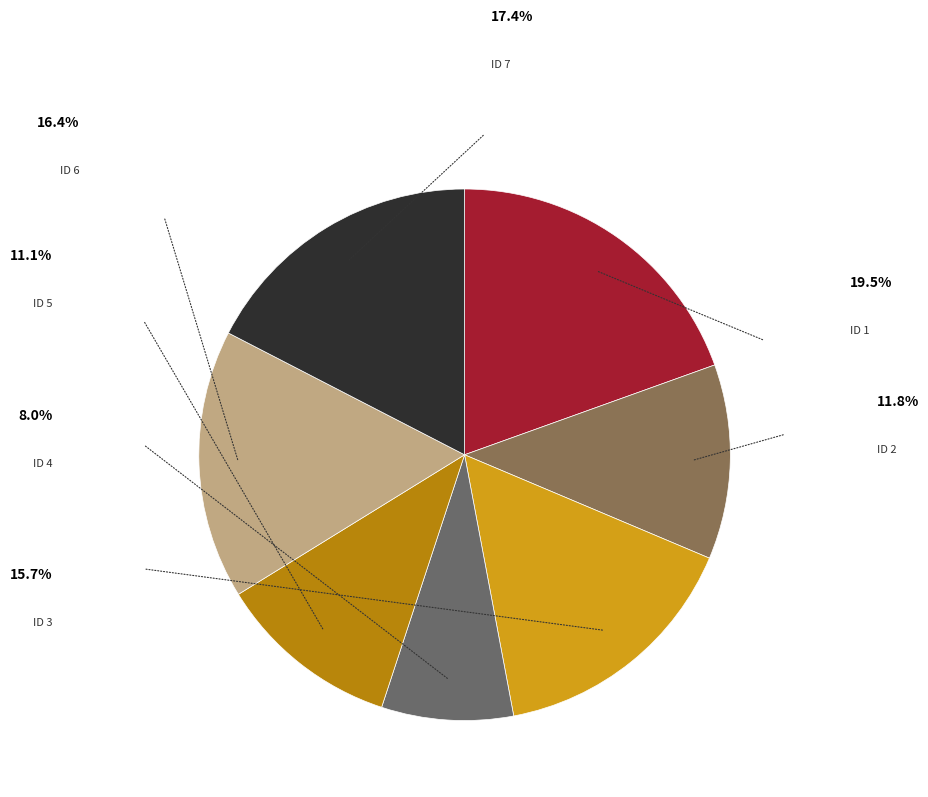

How many slices are in this pie chart?

7